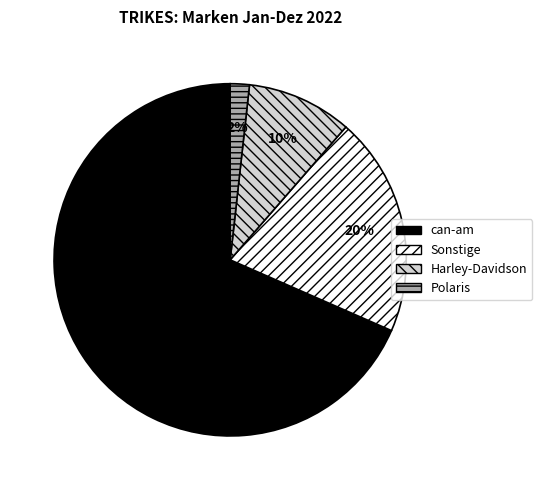

To the nearest percent, what is the combined percentage of Polaris and can-am?

70%